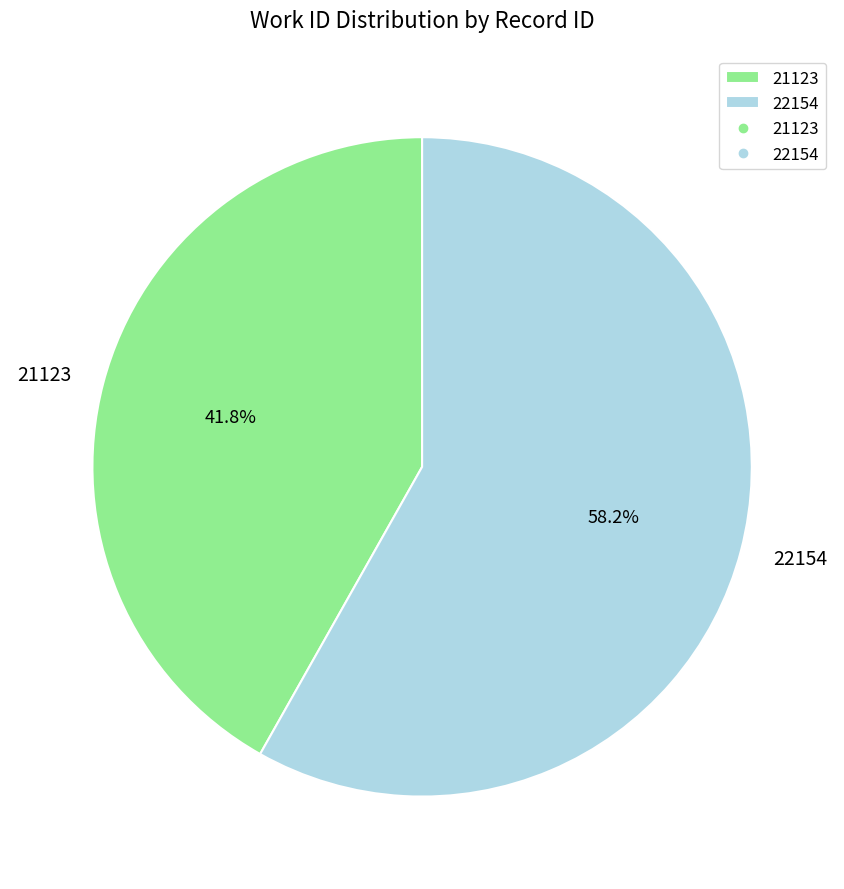

To the nearest percent, what is the difference between the 21123 and 22154 slice percentages?

16%